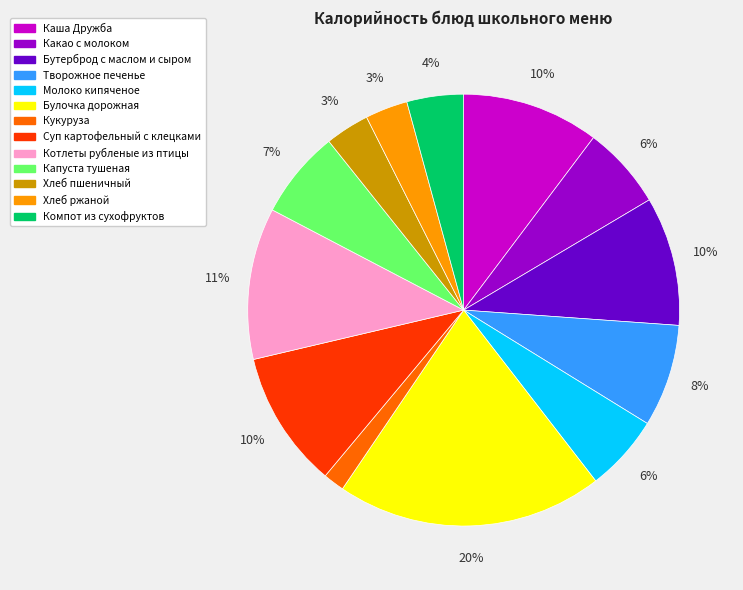

Does Хлеб ржаной represent more than half of the total?

No